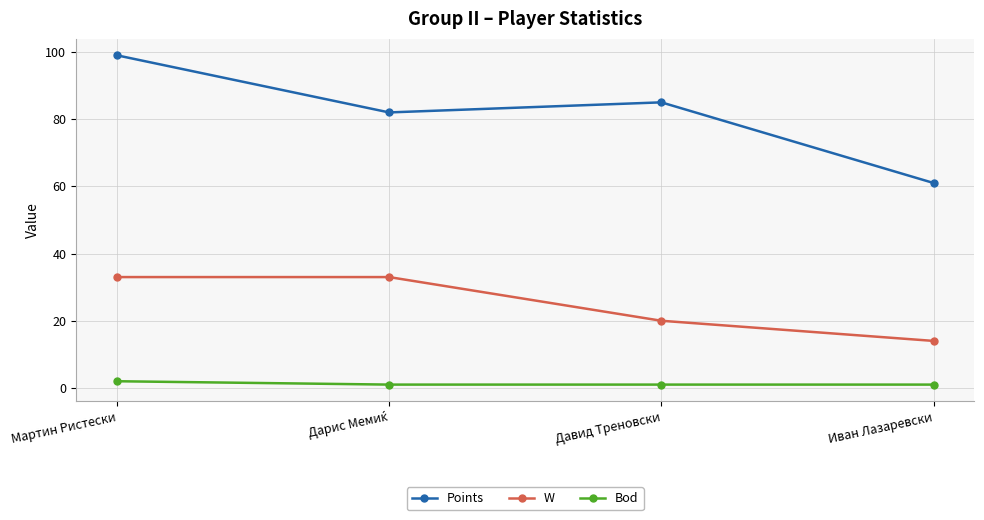

How many interior local peaks does the Points series have?

1